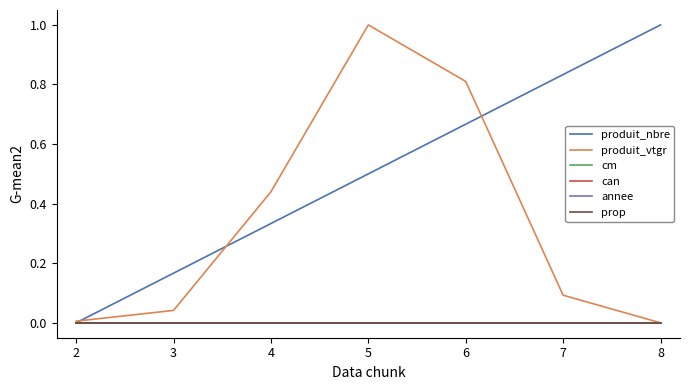

Which series has the largest range (max minus min)?

produit_nbre